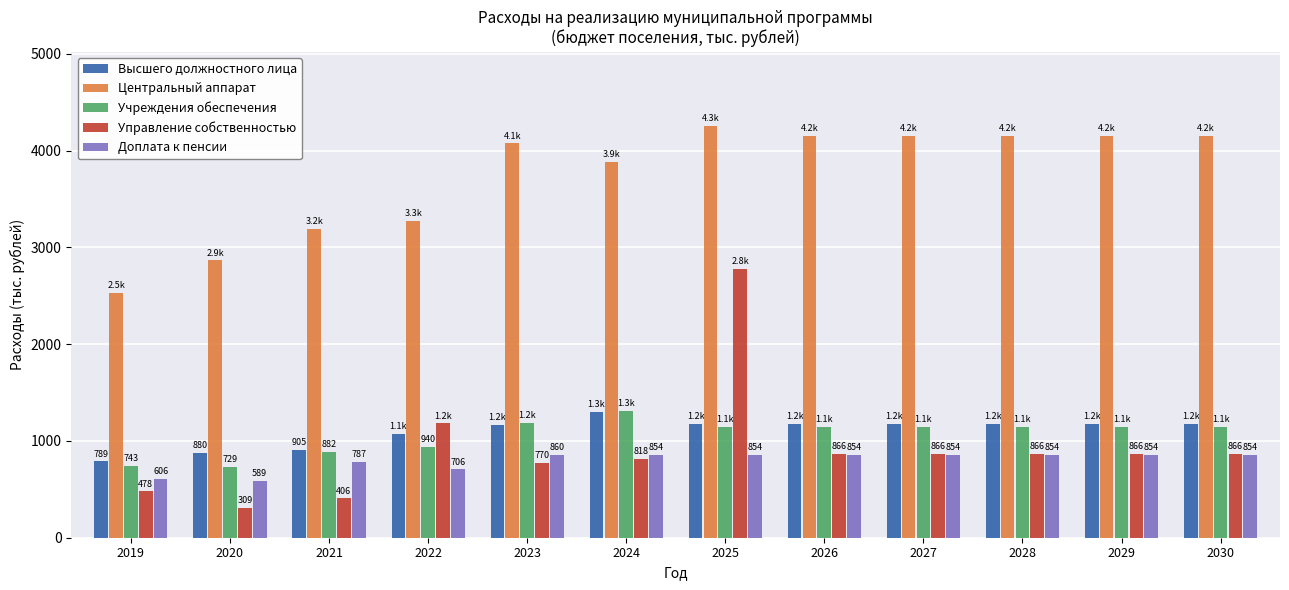

Is it true that Доплата к пенсии equals 853.8 at 2026?

True